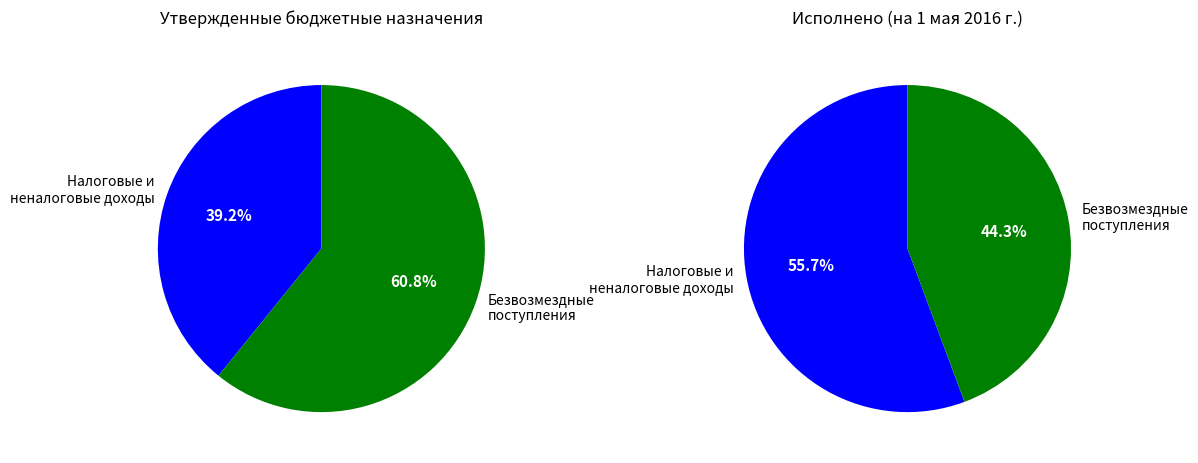

What percentage is the БЕЗВОЗМЕЗДНЫЕ ПОСТУПЛЕНИЯ slice, to the nearest percent?

44%